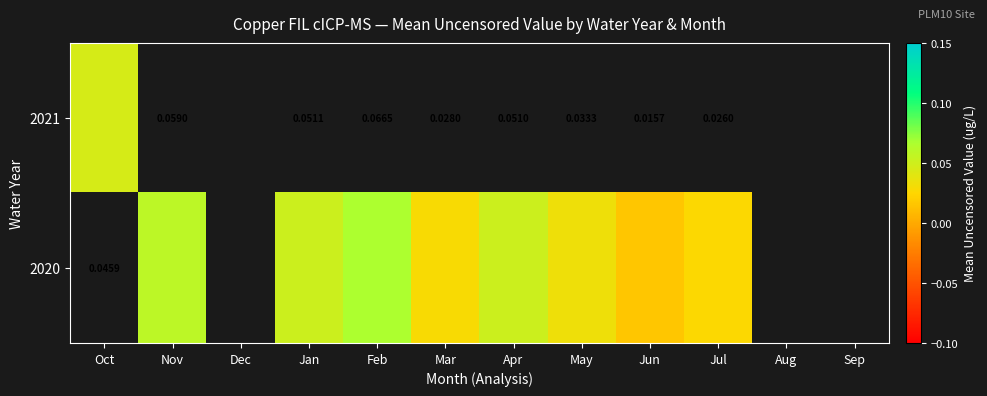

Where does the 2020 series first go above 0?

Nov